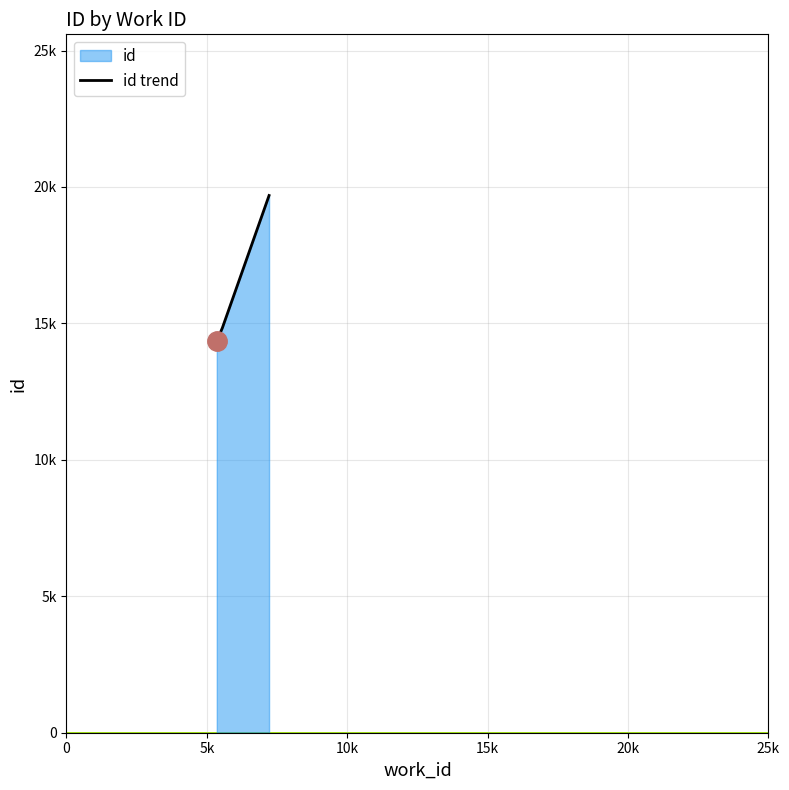

What position from the left is 5k?

2